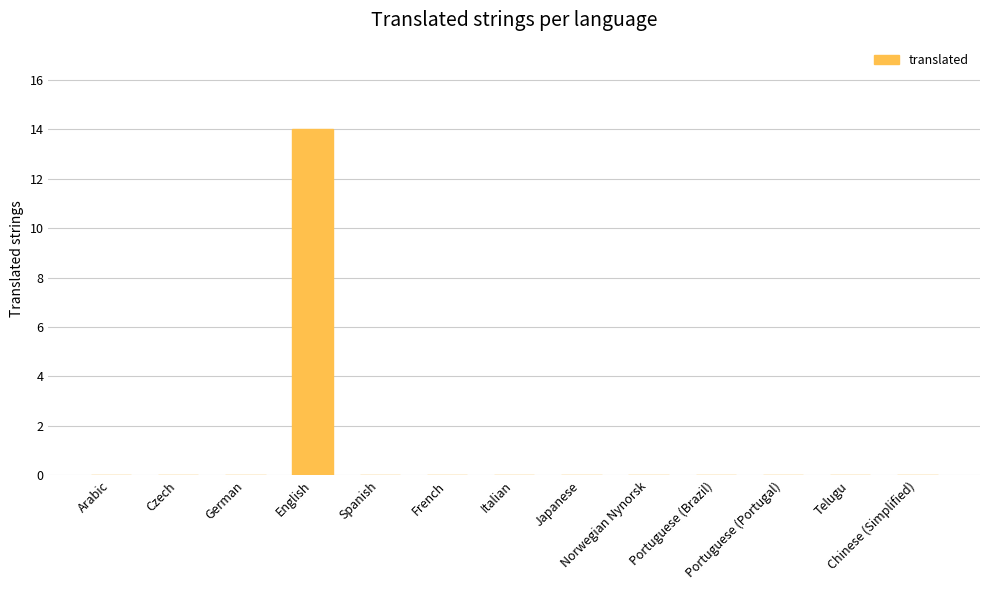

Reading left to right, transcribe all the data shown in this chart.

0	0	0	14	0	0	0	0	0	0	0	0	0